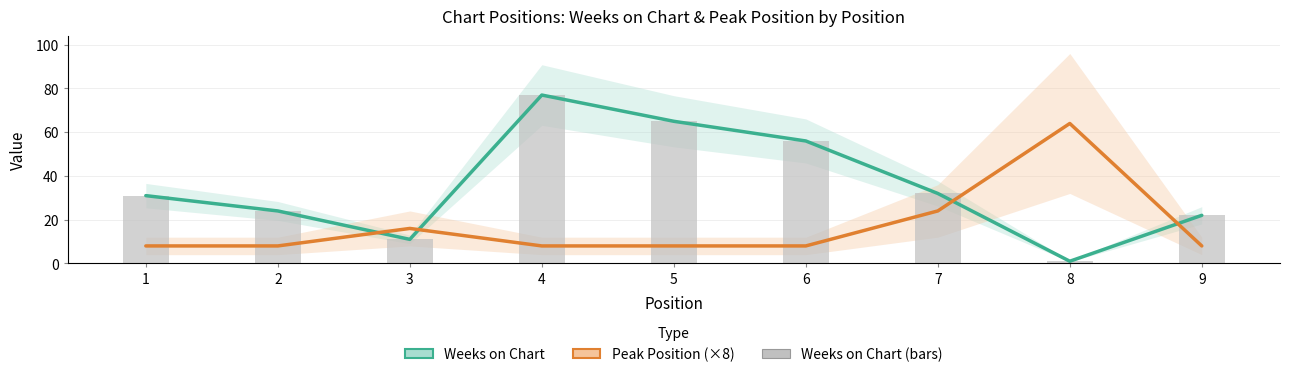

At which category is the sum across all series the highest?

4